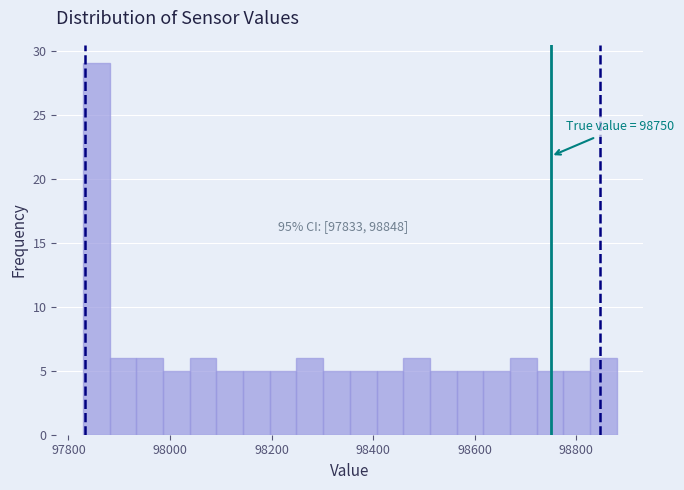

Around what value on the x-axis is the tallest bar? Give the approximate position of its centre, as read against the axis.

97860